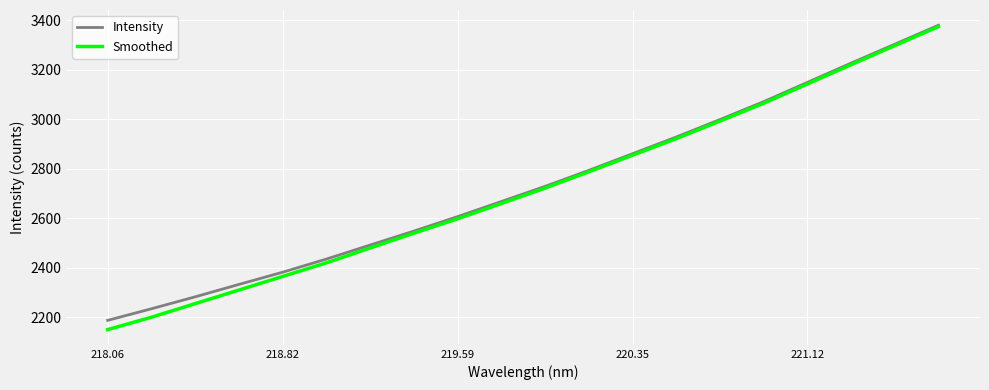

Which series has the widest spread of values?

Smoothed